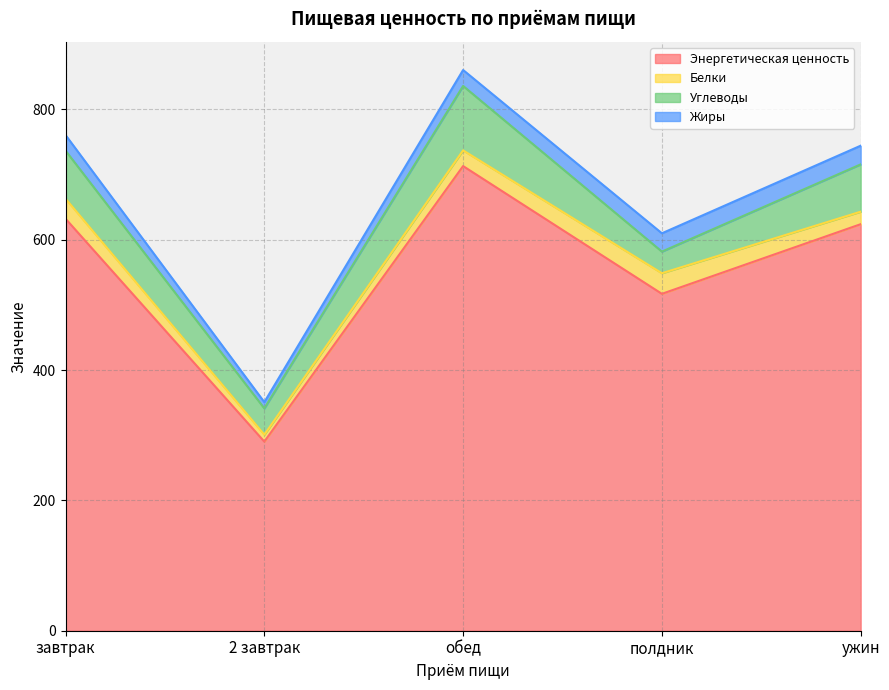

At which category does Белки reach its first local peak?

полдник